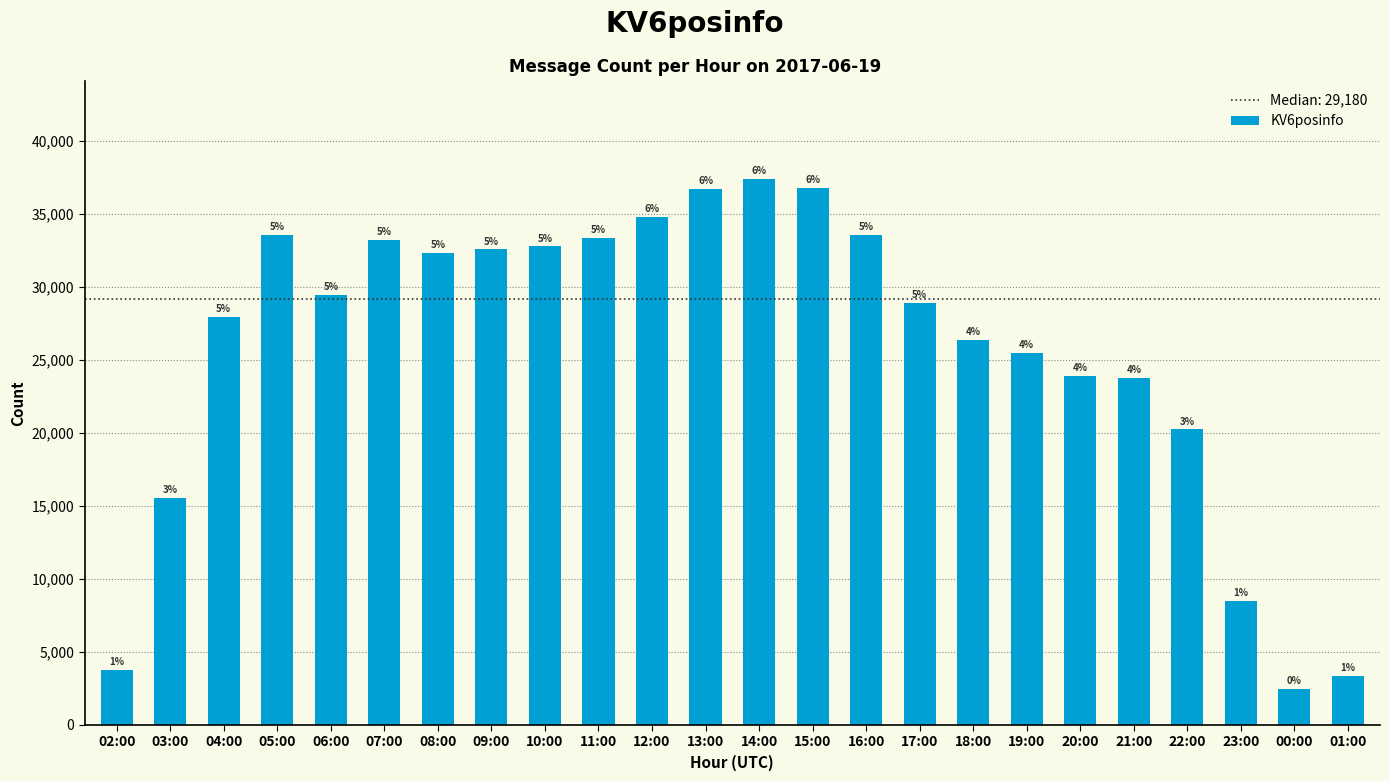

What is the change in value from 06:00 to 23:00?

-20951